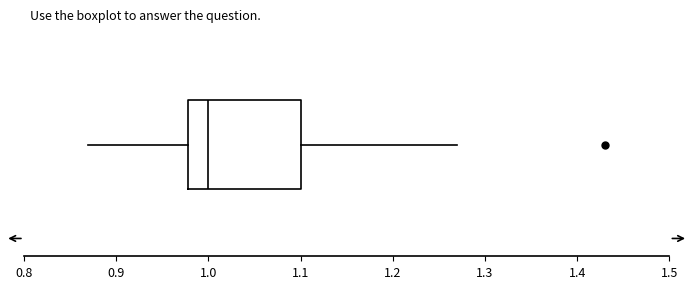

Read this box plot against the x-axis: the position of the median line, the range covered by the box, and the ends of both whiskers. The values are not printed on the chart, so give them approximately, as read against the axis.

median 1.00, box 0.98 to 1.10, whiskers 0.87 to 1.27